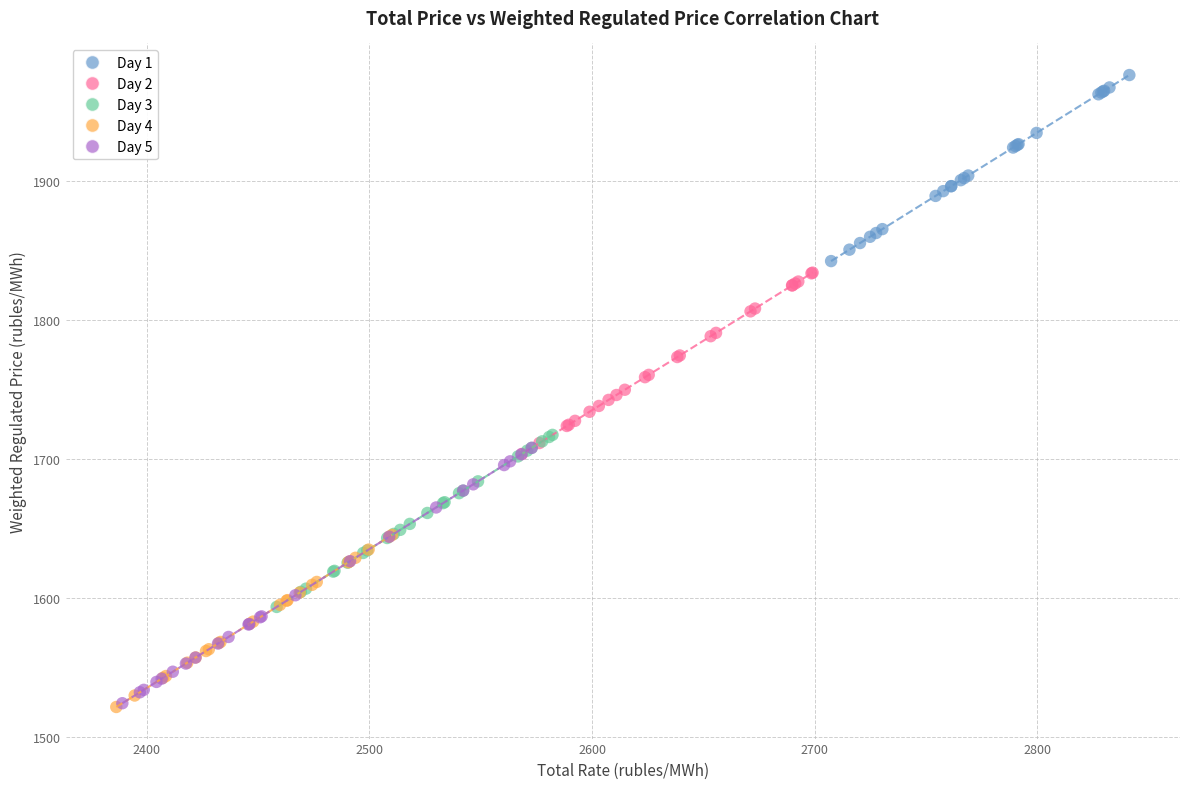

Which series reaches the maximum Y coordinate?

Day 1